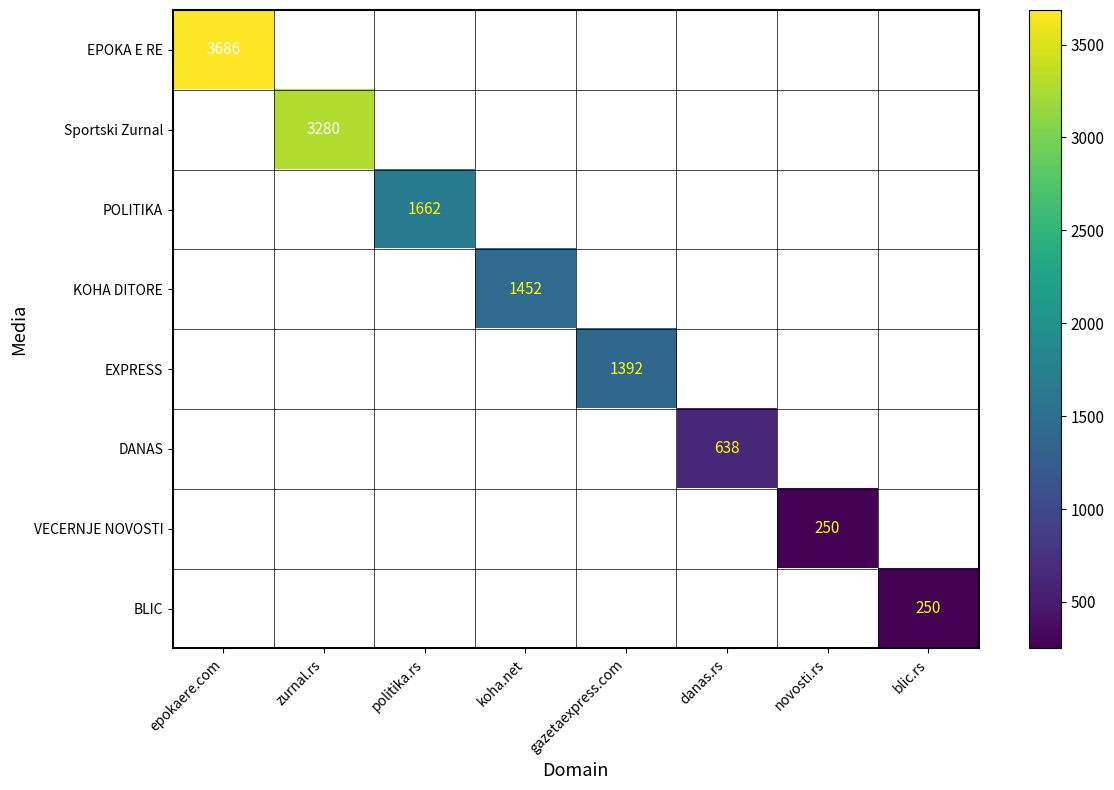

True or false: EPOKA E RE has a value of 936 at epokaere.com.

False